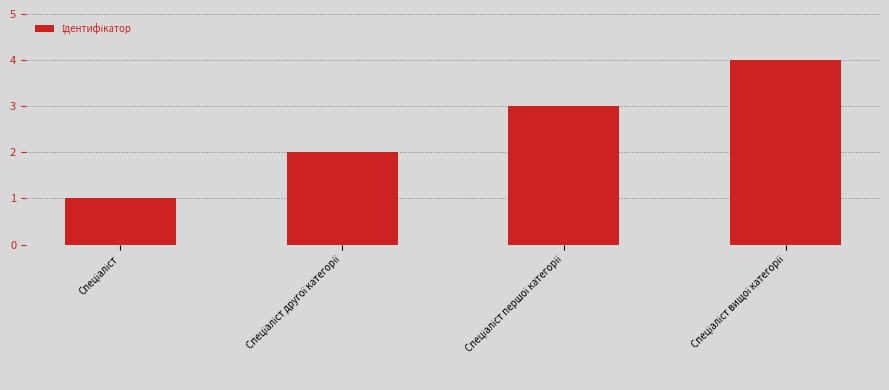

What is the minimum value shown in the chart?

1